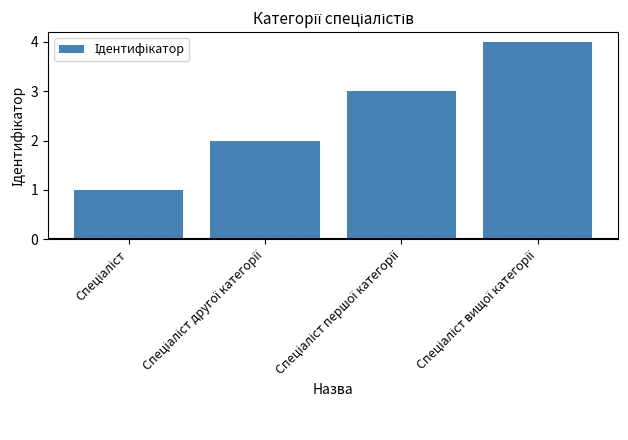

What is the value of the 2nd bar from the left?

2